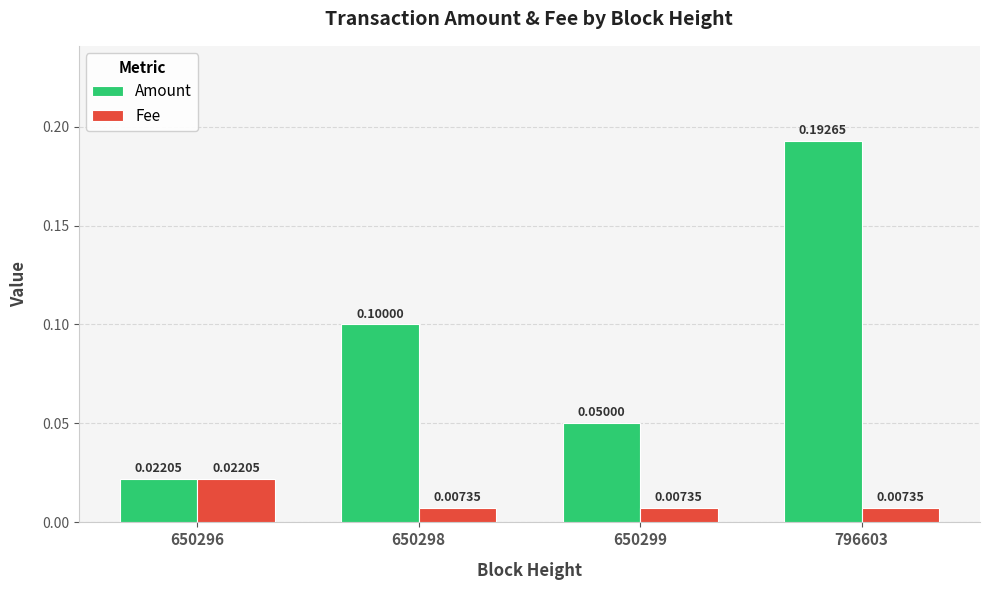

Which series has the widest spread of values?

Amount